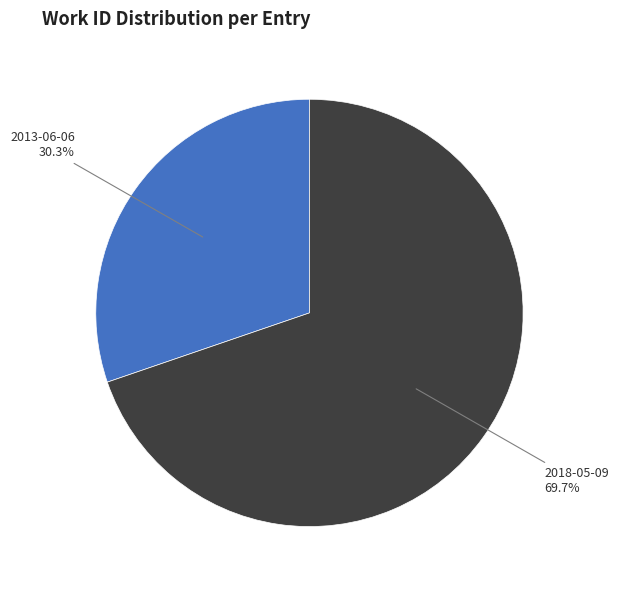

How many slices are in this pie chart?

2